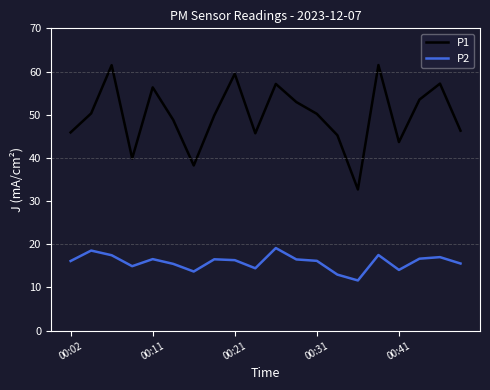

Rank the series by their average value, from lowest to highest.

P2, P1